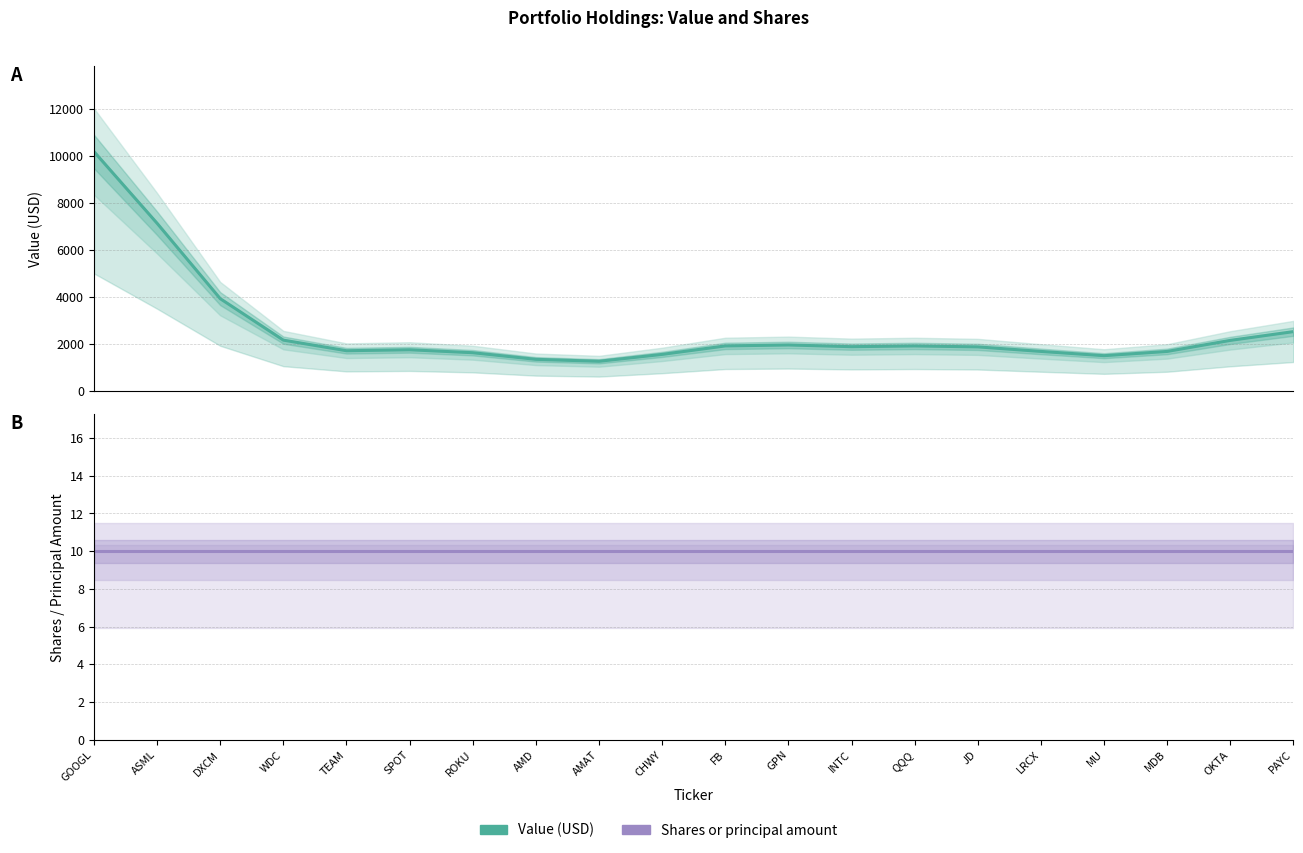

What is the difference between the highest and lowest values at INTC?

1888.6